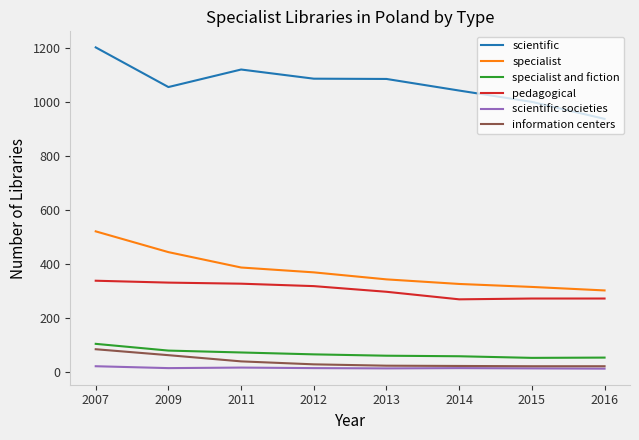

What is the highest value of the pedagogical series?

338